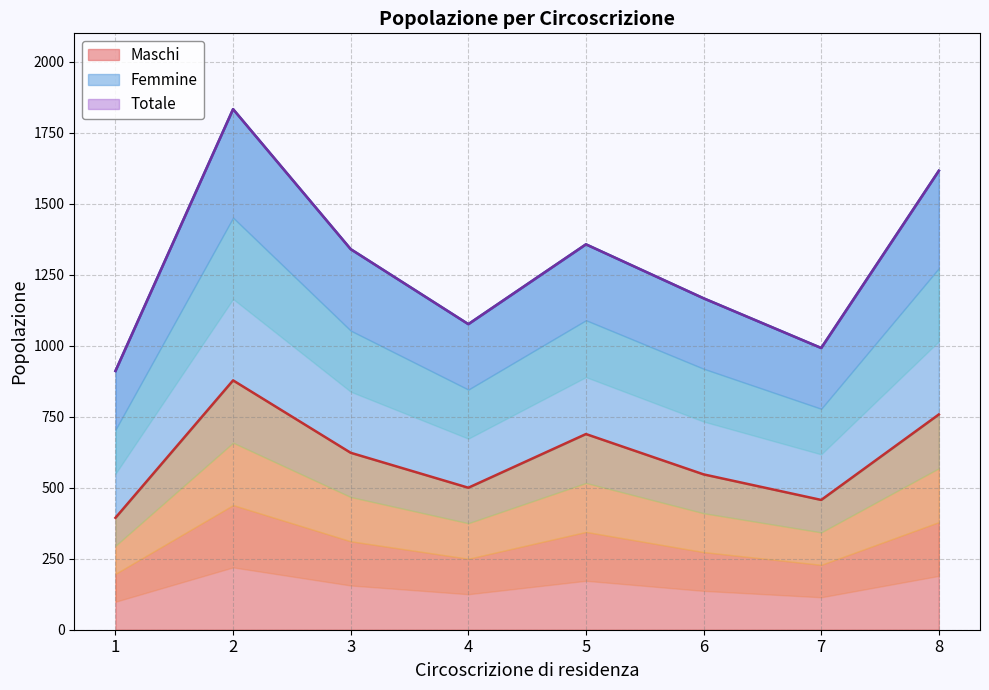

Between 1 and 7, which is larger?

7